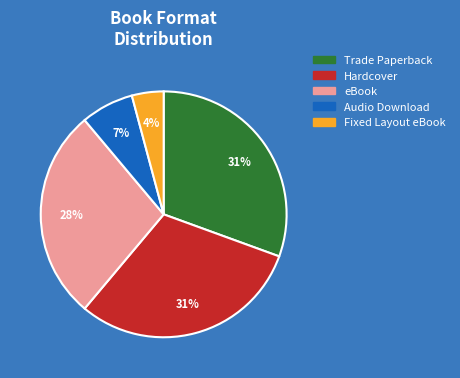

Count the number of slices in the pie.

5